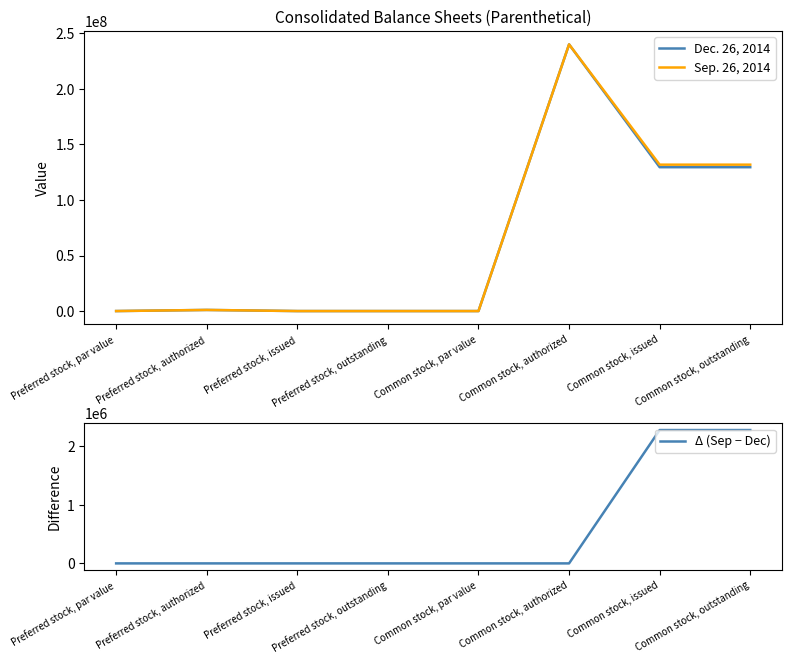

In Dec. 26, 2014, how many points are higher than both neighbors (excluding endpoints)?

2